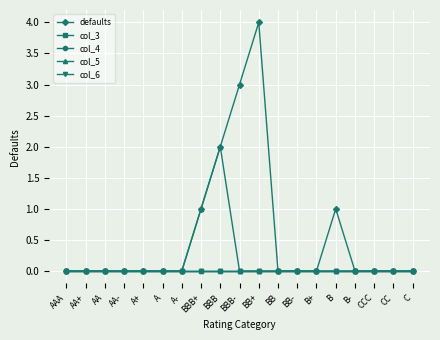

Reading right to left, extract all data points from this chart.

defaults: C=0	CC=0	CCC=0	B-=0	B=1	B+=0	BB-=0	BB=0	BB+=4	BBB-=3	BBB=2	BBB+=1	A-=0	A=0	A+=0	AA-=0	AA=0	AA+=0	AAA=0
col_3: C=0	CC=0	CCC=0	B-=0	B=0	B+=0	BB-=0	BB=0	BB+=0	BBB-=0	BBB=0	BBB+=0	A-=0	A=0	A+=0	AA-=0	AA=0	AA+=0	AAA=0
col_4: C=0	CC=0	CCC=0	B-=0	B=0	B+=0	BB-=0	BB=0	BB+=0	BBB-=0	BBB=0	BBB+=0	A-=0	A=0	A+=0	AA-=0	AA=0	AA+=0	AAA=0
col_5: C=0	CC=0	CCC=0	B-=0	B=0	B+=0	BB-=0	BB=0	BB+=0	BBB-=0	BBB=2	BBB+=1	A-=0	A=0	A+=0	AA-=0	AA=0	AA+=0	AAA=0
col_6: C=0	CC=0	CCC=0	B-=0	B=0	B+=0	BB-=0	BB=0	BB+=0	BBB-=0	BBB=0	BBB+=0	A-=0	A=0	A+=0	AA-=0	AA=0	AA+=0	AAA=0